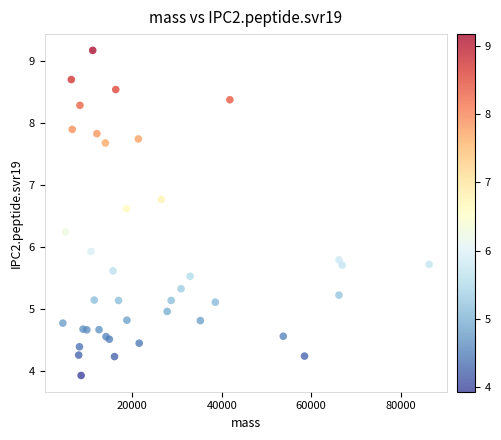

What Y value in the scatter plot is closest to 6?

5.9